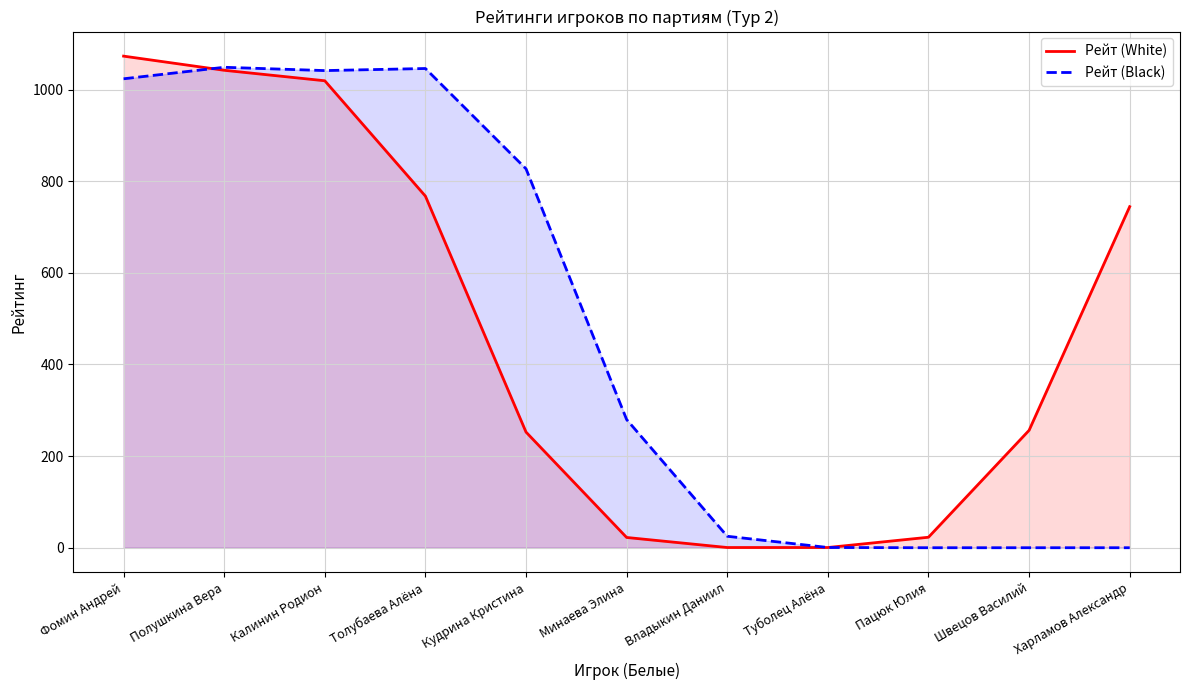

What is the difference between the maximum and minimum values in the Рейт (Black) series?

1048.7